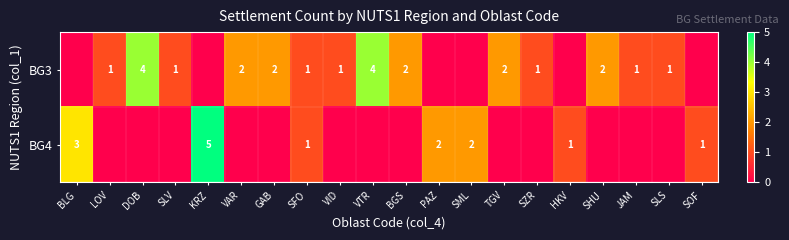

The BG3 series shows 2 at GAB. True or false?

True